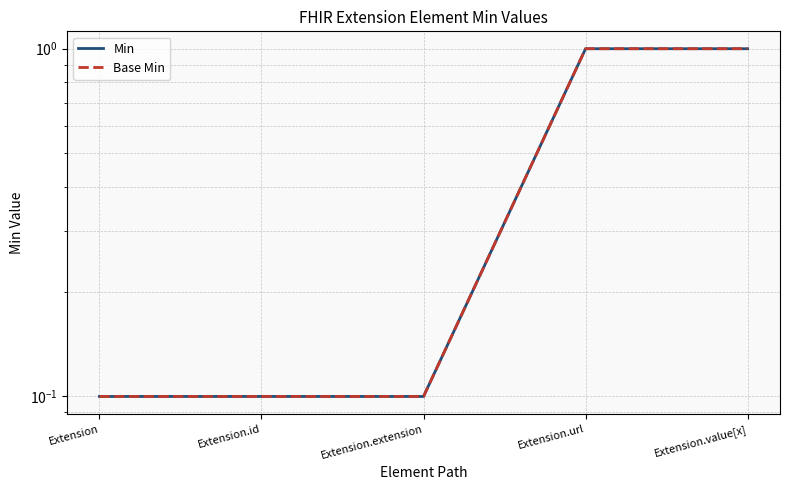

At how many categories does at least one series exceed 0?

5